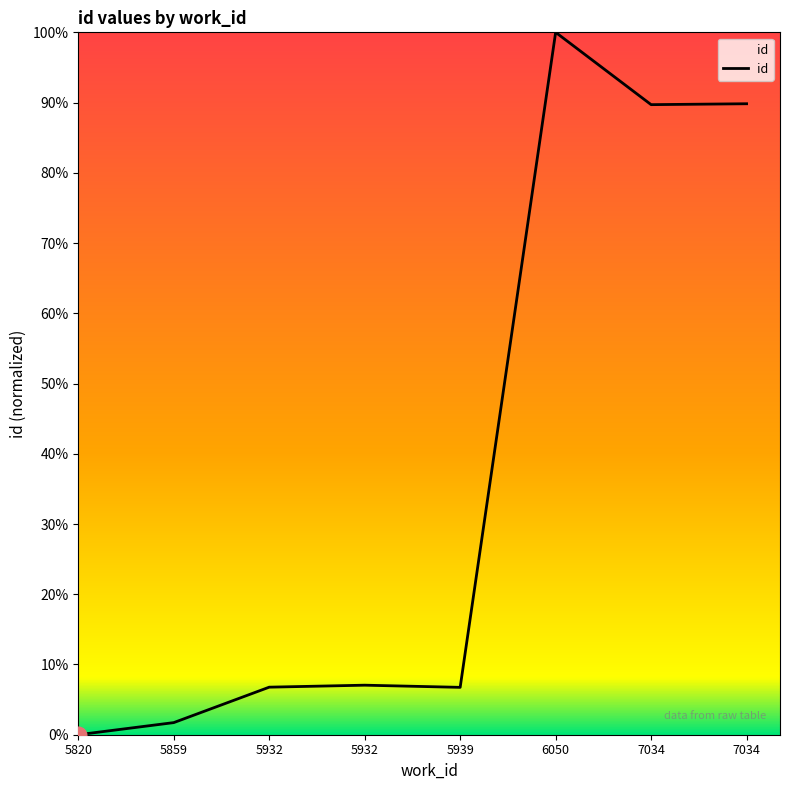

Does the chart display data point markers on the line(s)?

No